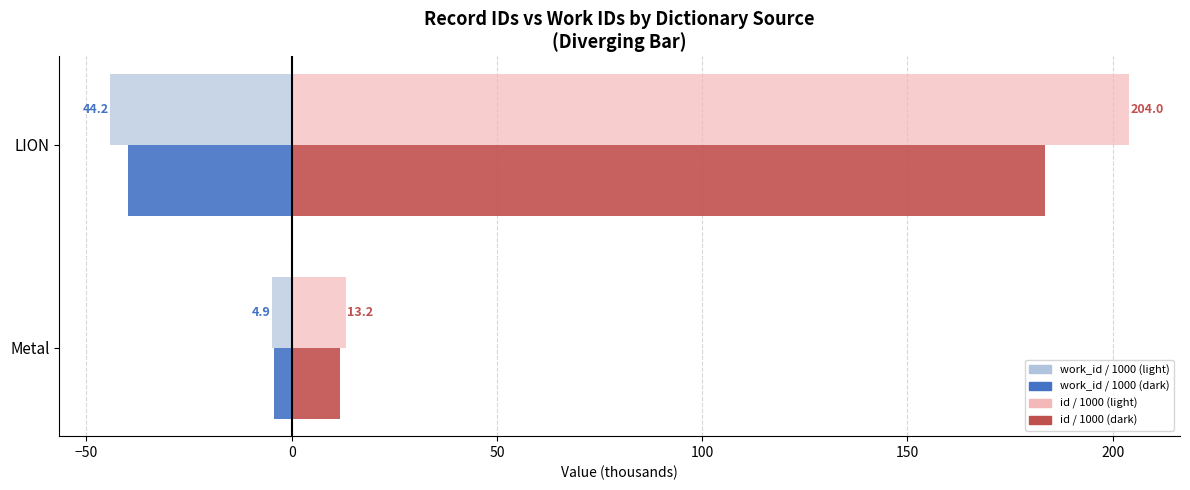

At which category is the sum across all series the highest?

LION